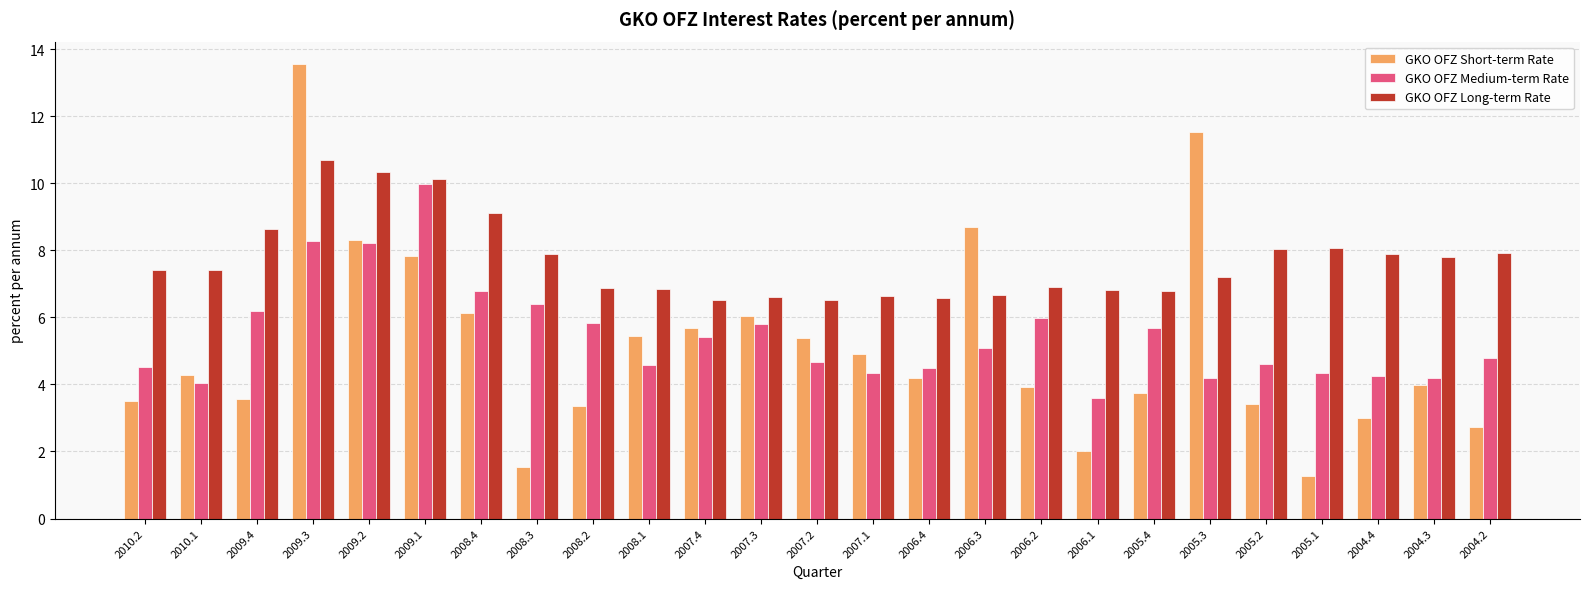

True or false: GKO OFZ Long-term Rate has a value of 1.7 at 2005.1.

False